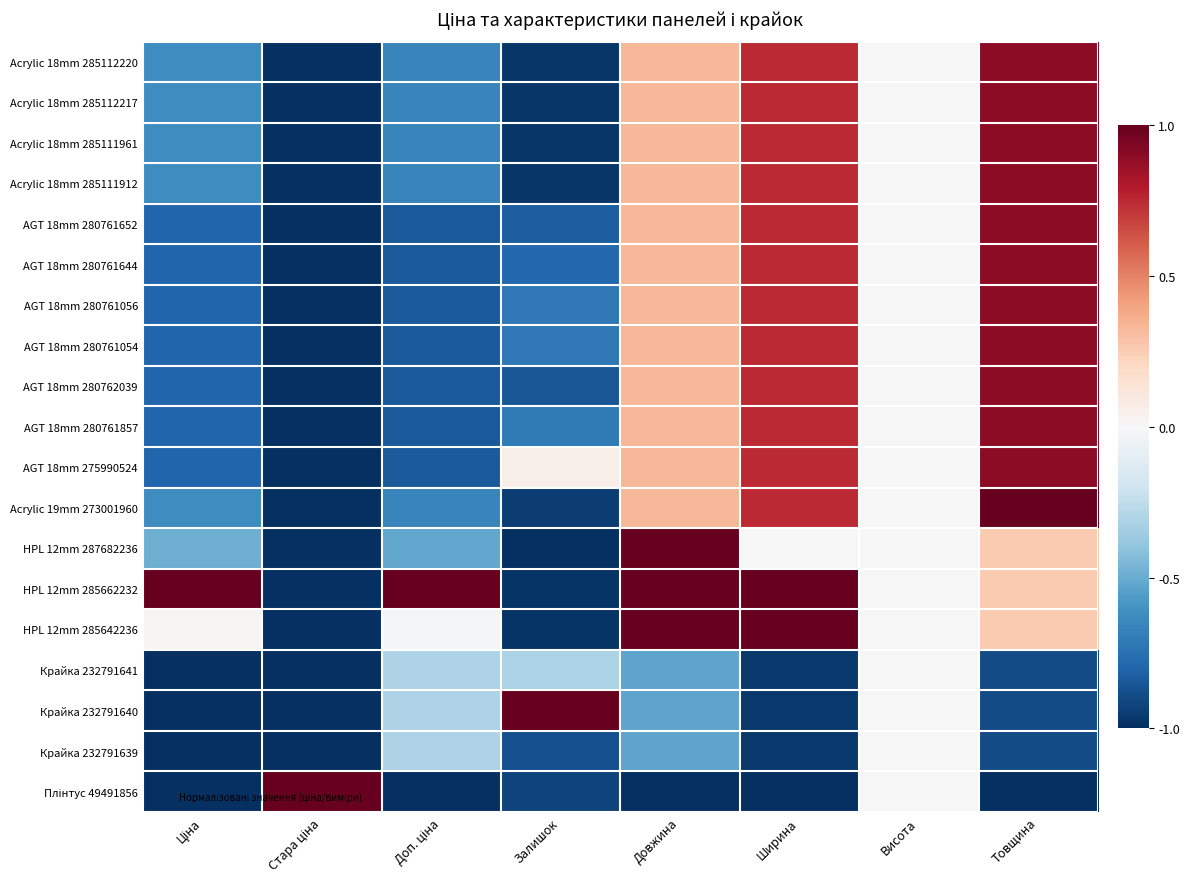

At how many categories does at least one series exceed 0?

7